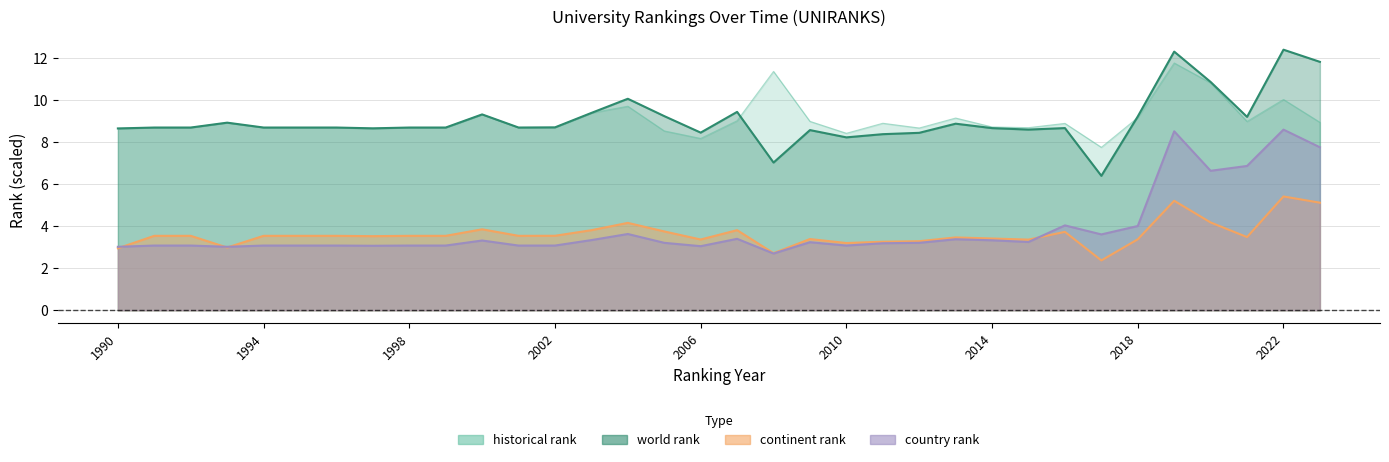

Between which two adjacent categories do continent rank and country rank first intersect?

1990 and 1991